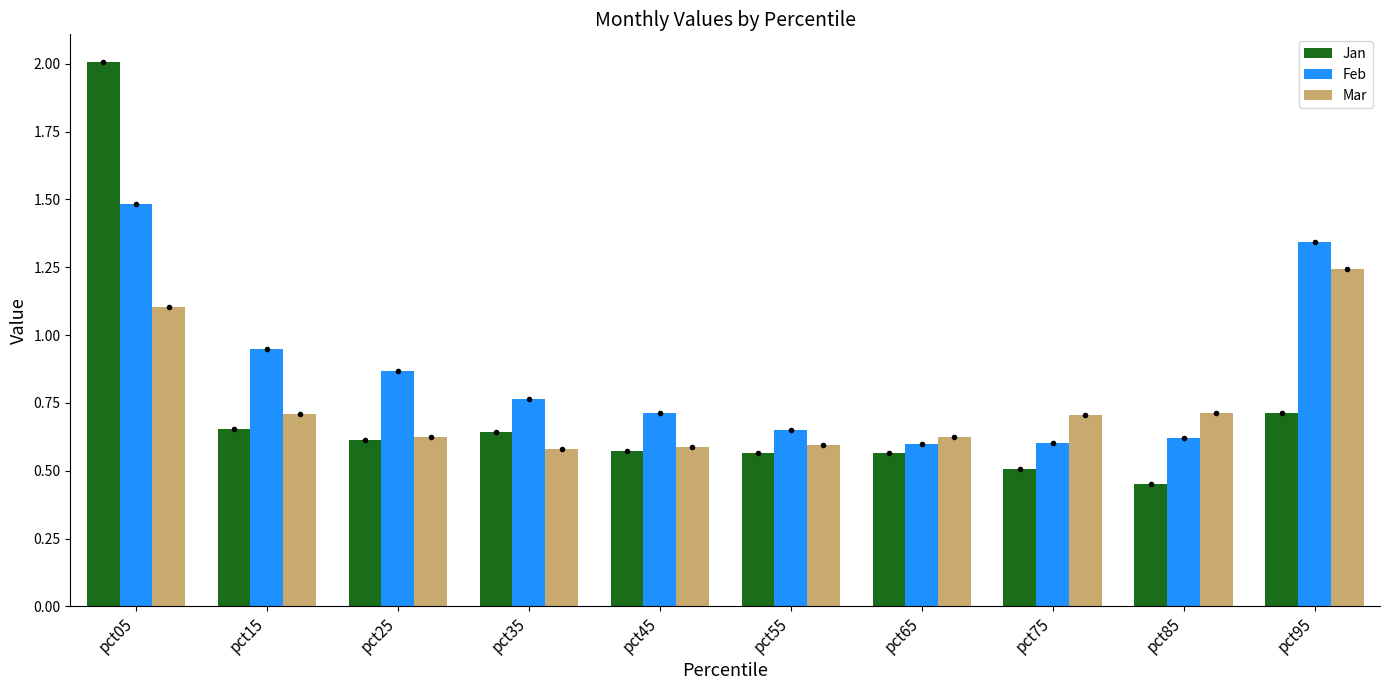

Which series has the largest range (max minus min)?

Jan